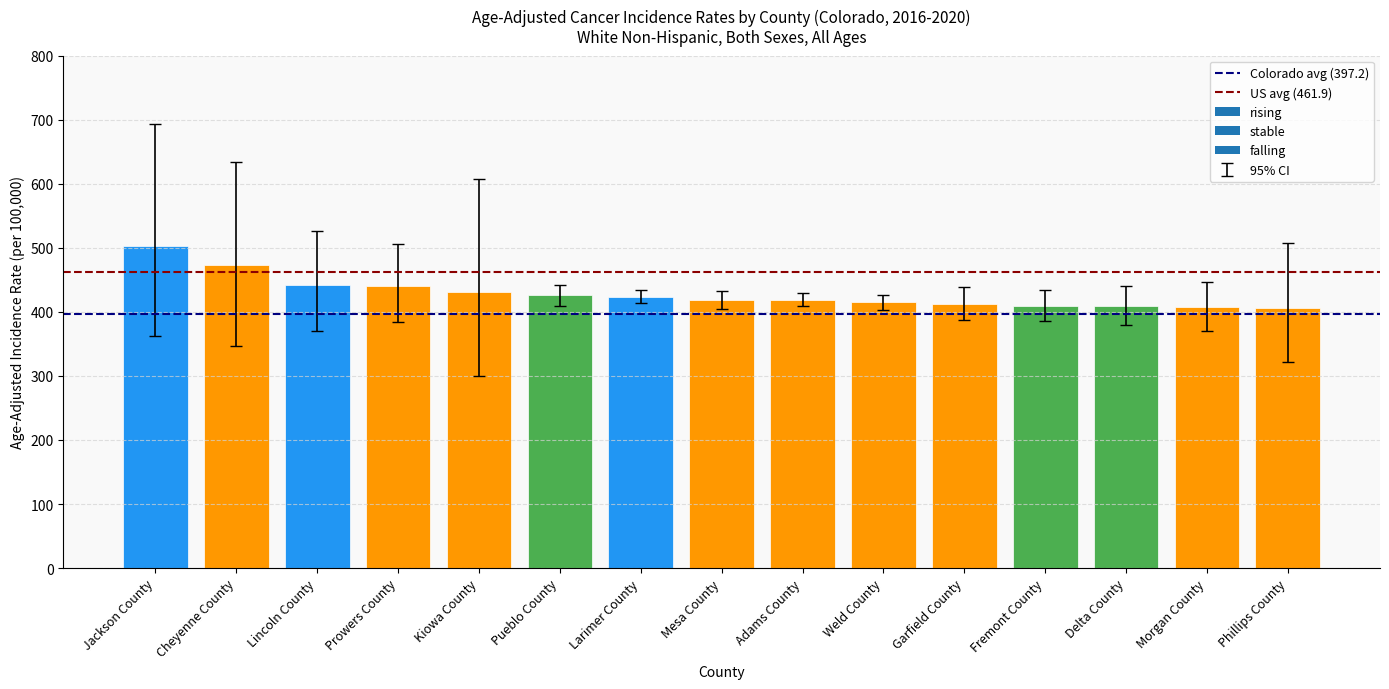

The chart shows a value of 414.9 at Weld County. True or false?

True